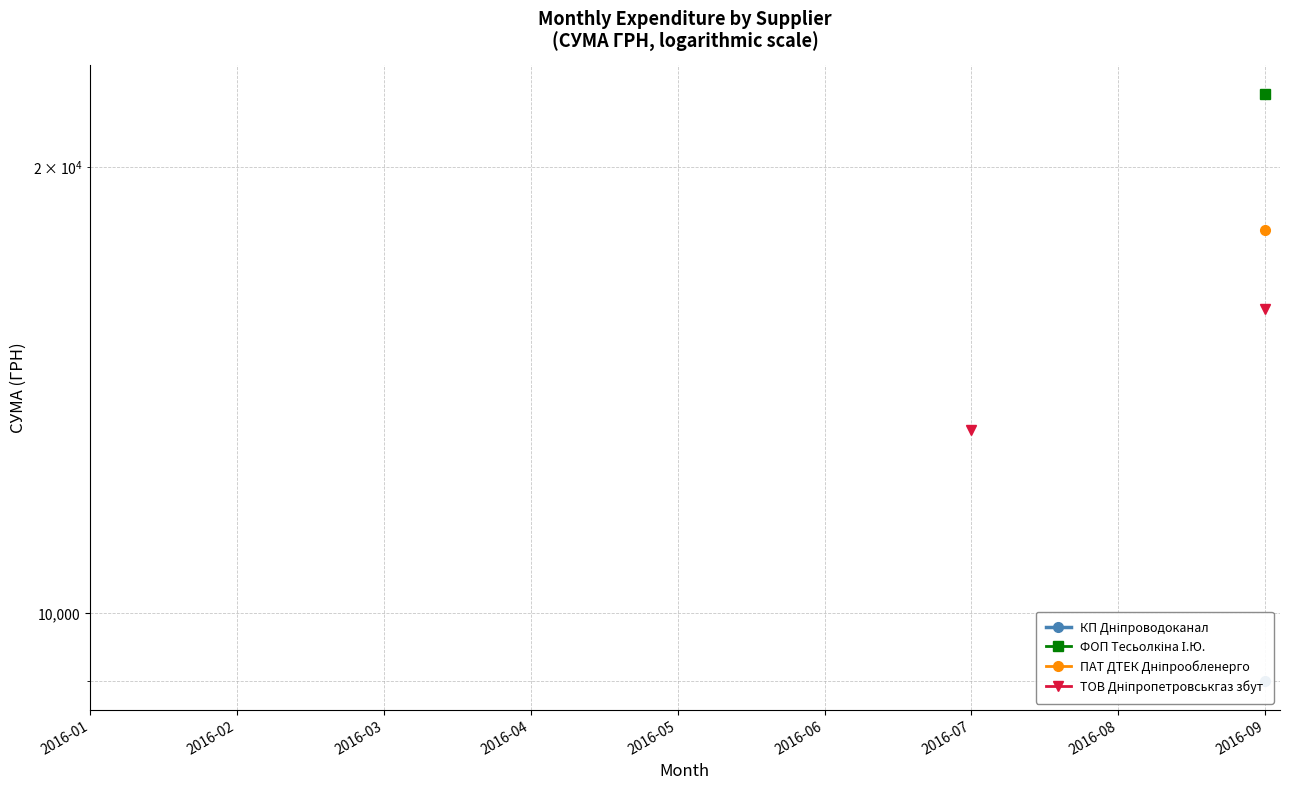

How many data points does each series have?

9